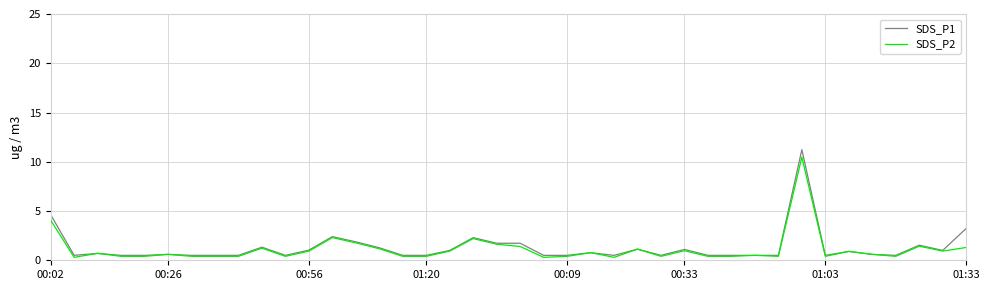

Which series has the widest spread of values?

SDS_P1